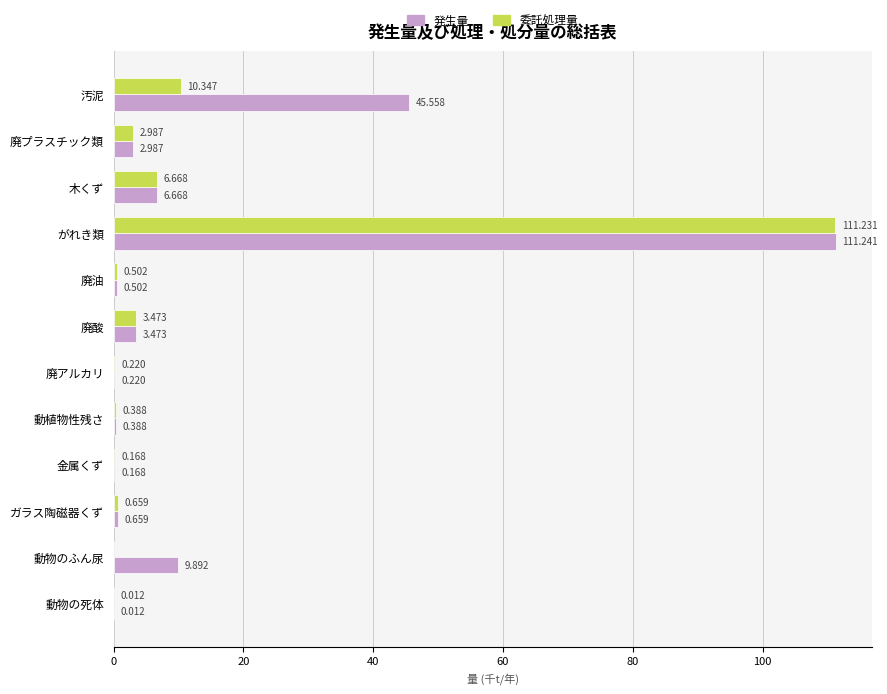

How many values in the 委託処理量 series exceed 0?

11